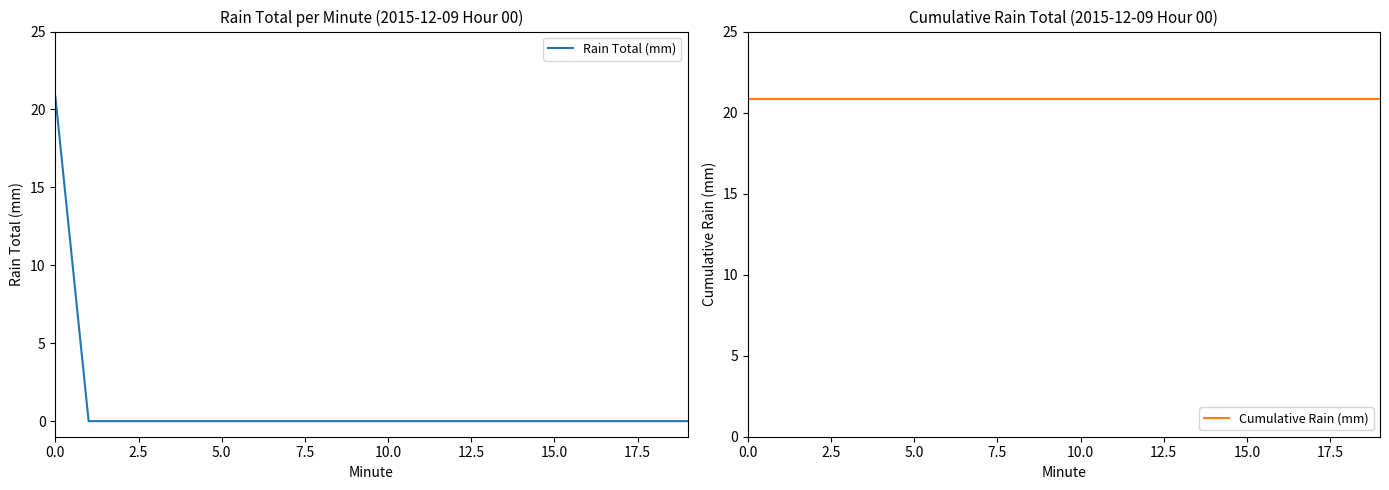

The Cumulative Rain (mm) series shows 36.7 at 17.5. True or false?

False